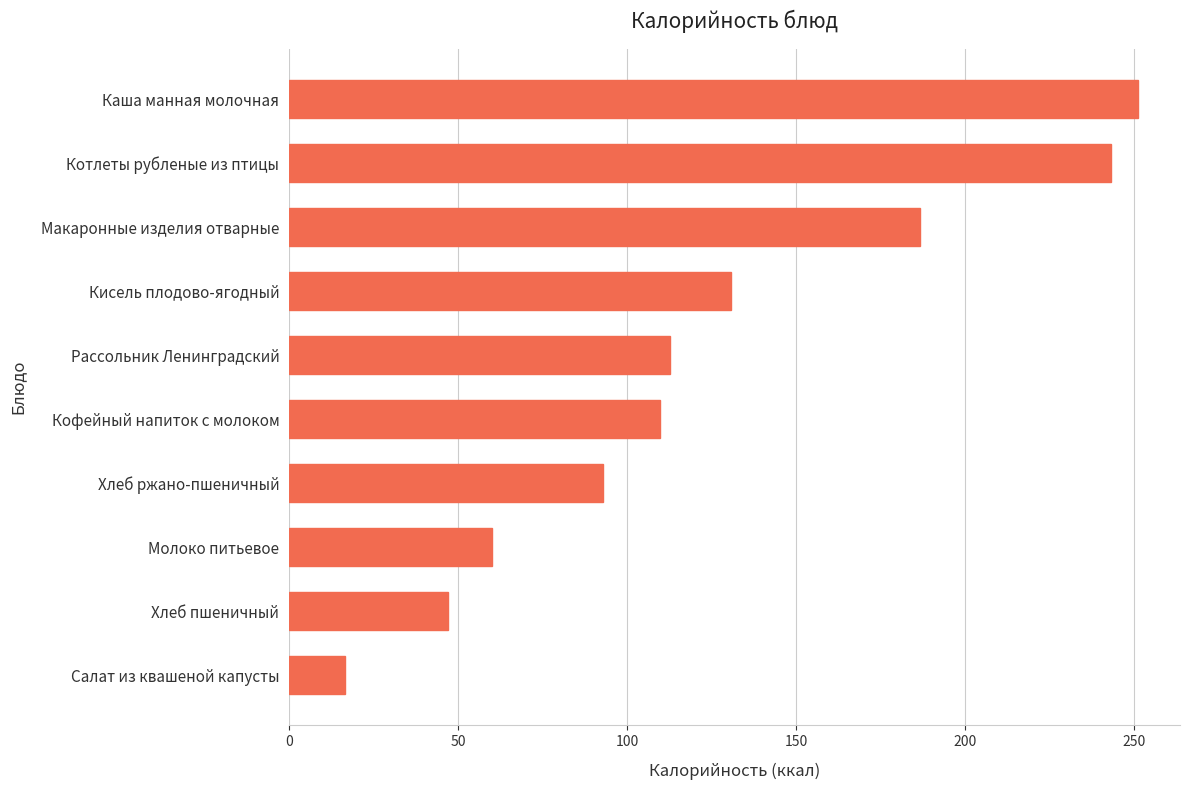

The value at Кисель плодово-ягодный is 226.3. True or false?

False